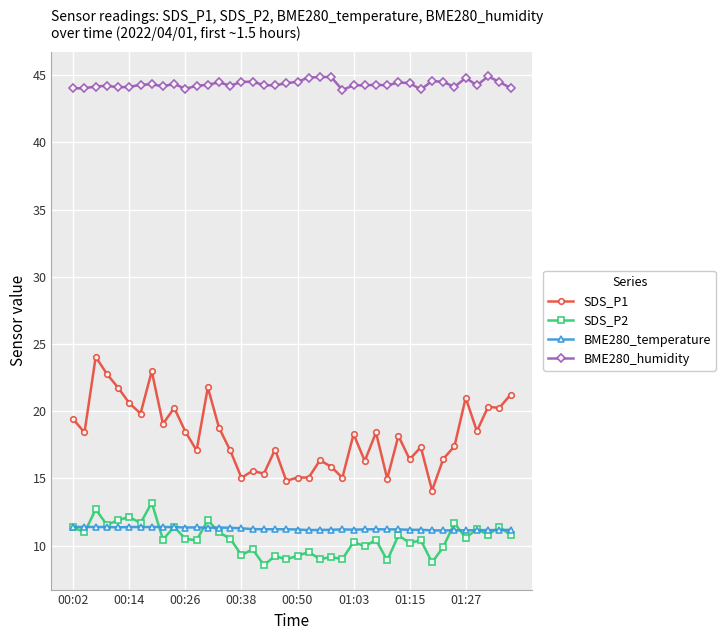

Which series has the widest spread of values?

SDS_P1